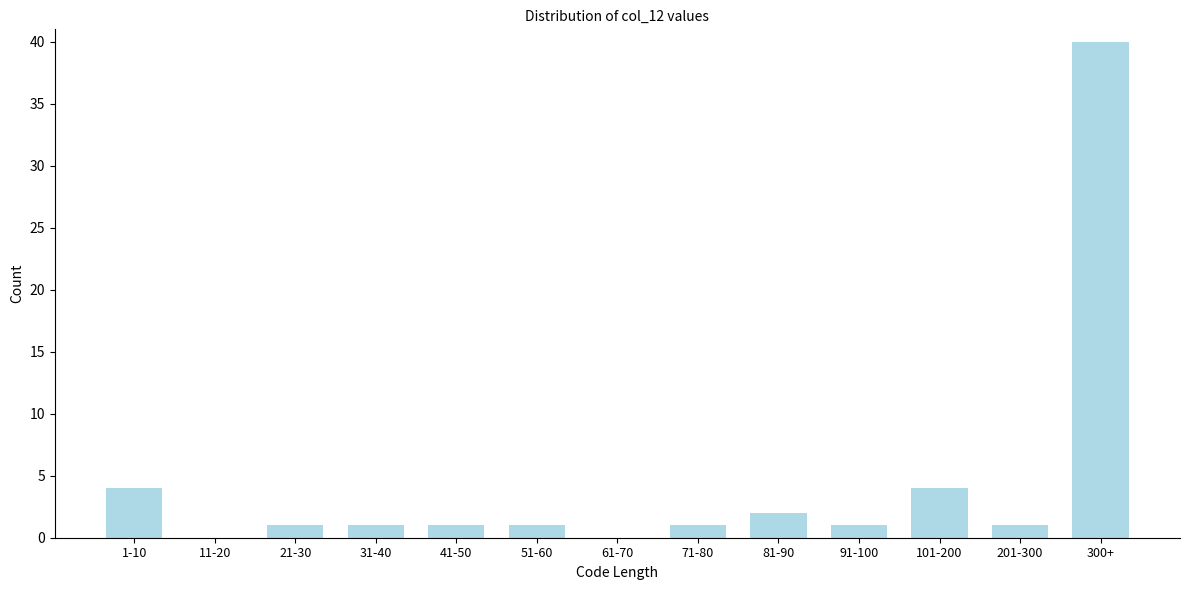

Reading right to left, extract all data points from this chart.

300+=40	201-300=1	101-200=4	91-100=1	81-90=2	71-80=1	61-70=0	51-60=1	41-50=1	31-40=1	21-30=1	11-20=0	1-10=4